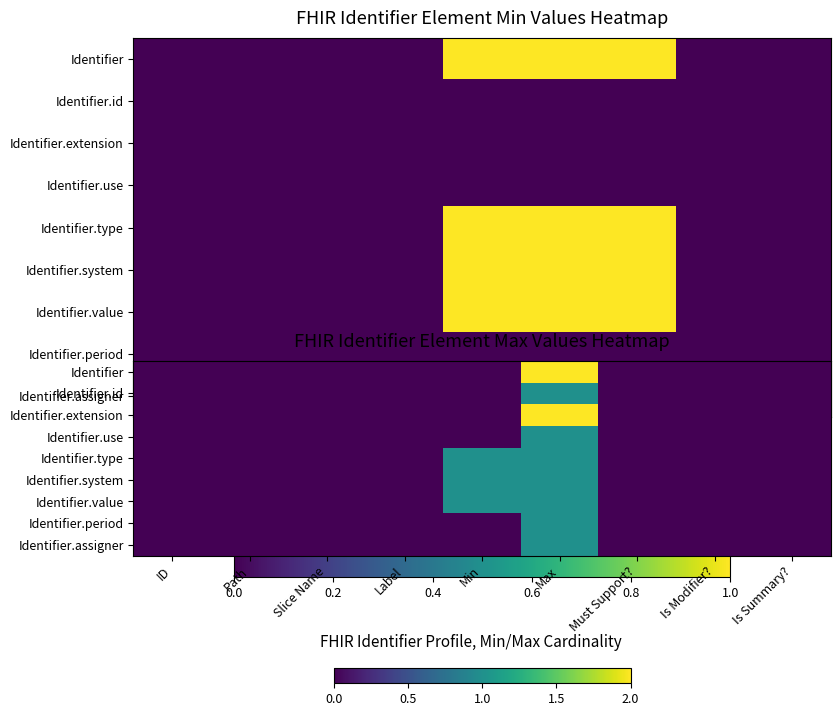

At which category does the chart reach its peak across all series?

Max